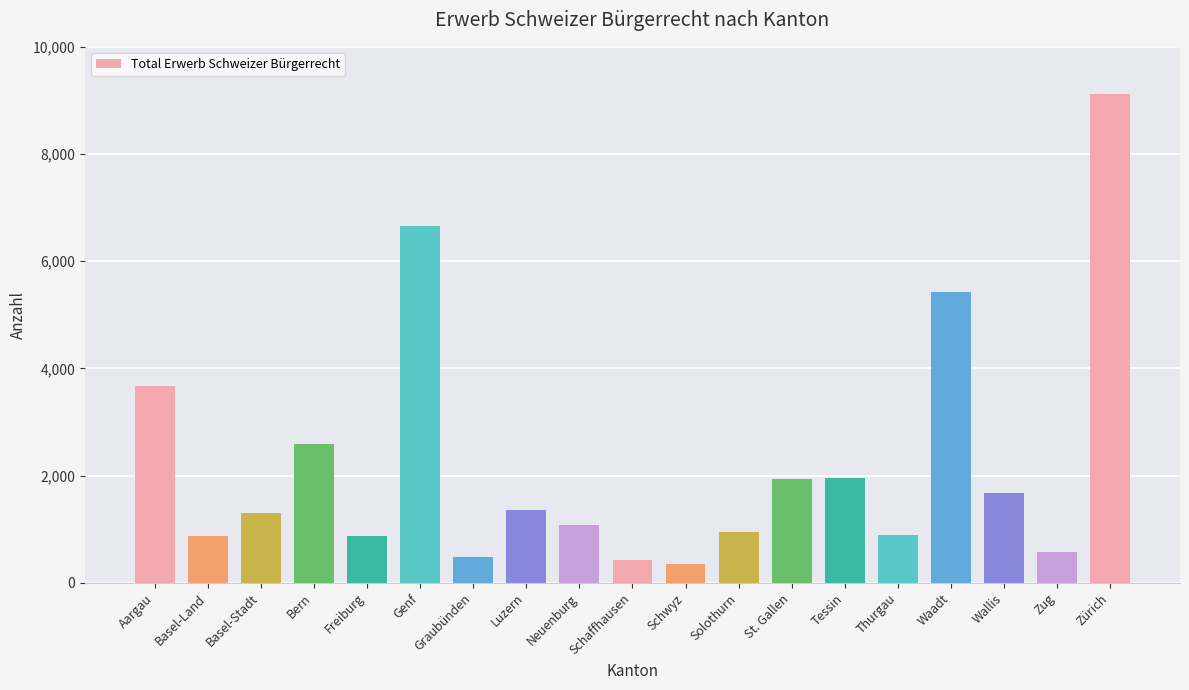

What is the smallest value displayed?

347